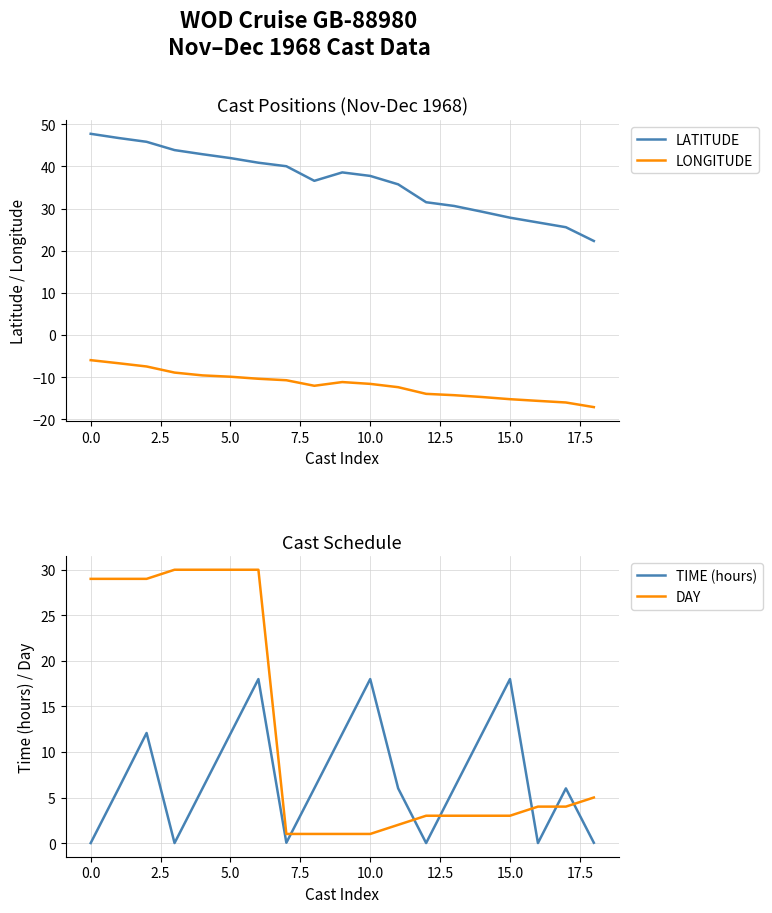

True or false: LATITUDE and LONGITUDE intersect in this chart.

False